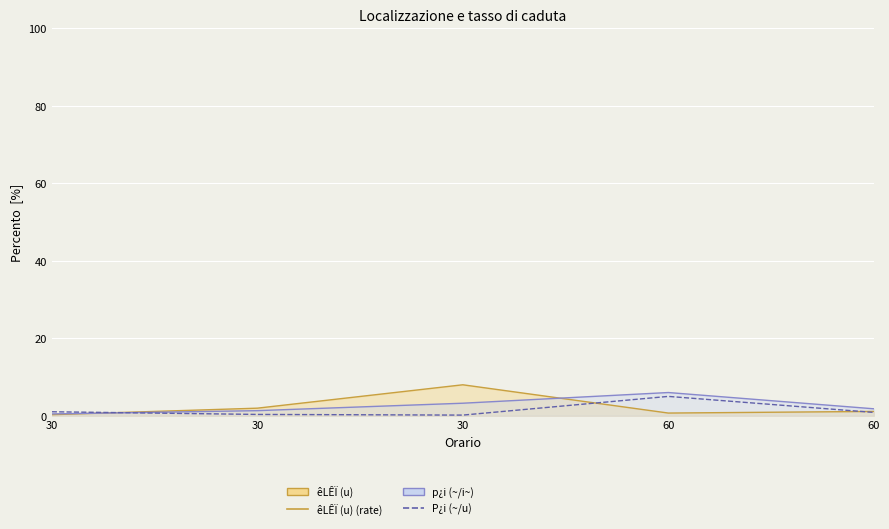

Between 30 and 30, which is larger?

30